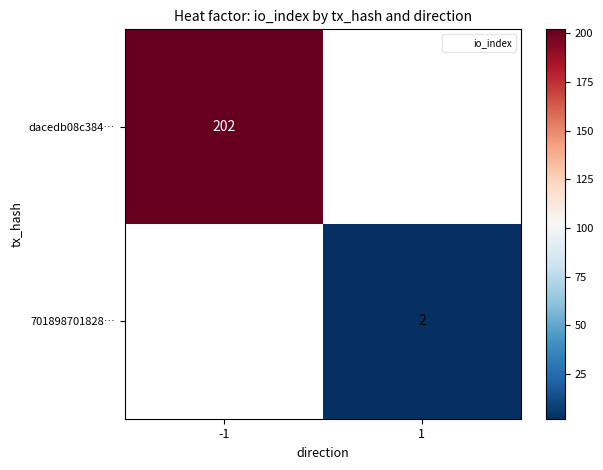

Is the value of 701898701828… at -1 greater than the value of dacedb08c384… at -1?

No